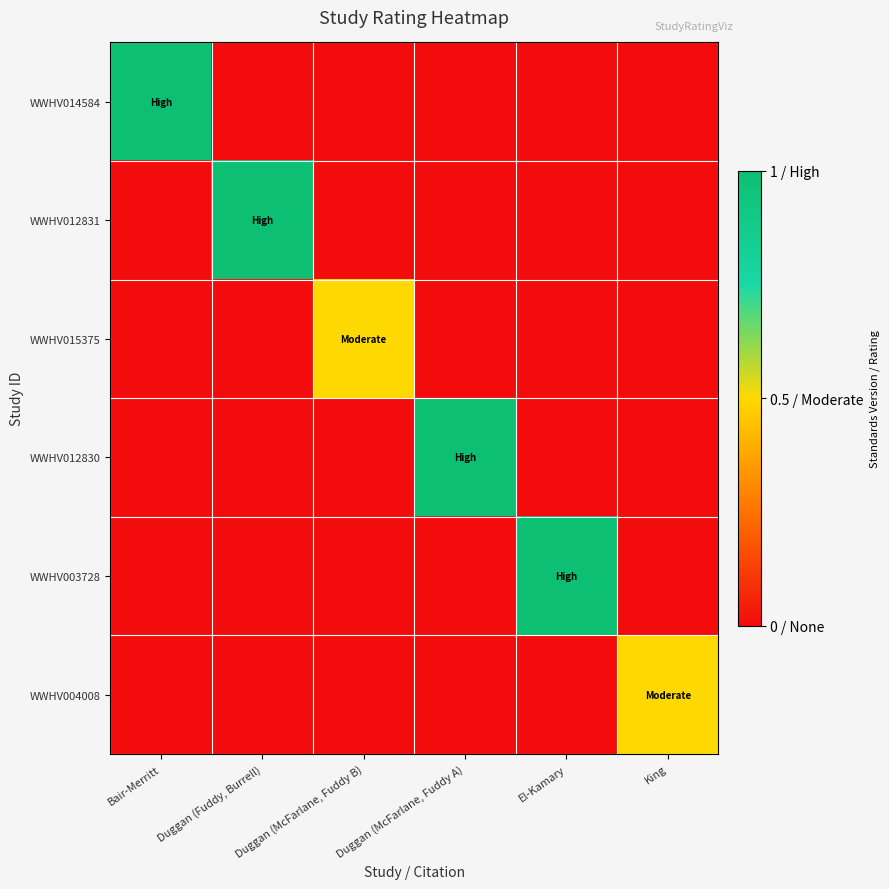

What is the difference between the highest and lowest values at Duggan (Fuddy, Burrell)?

1.0